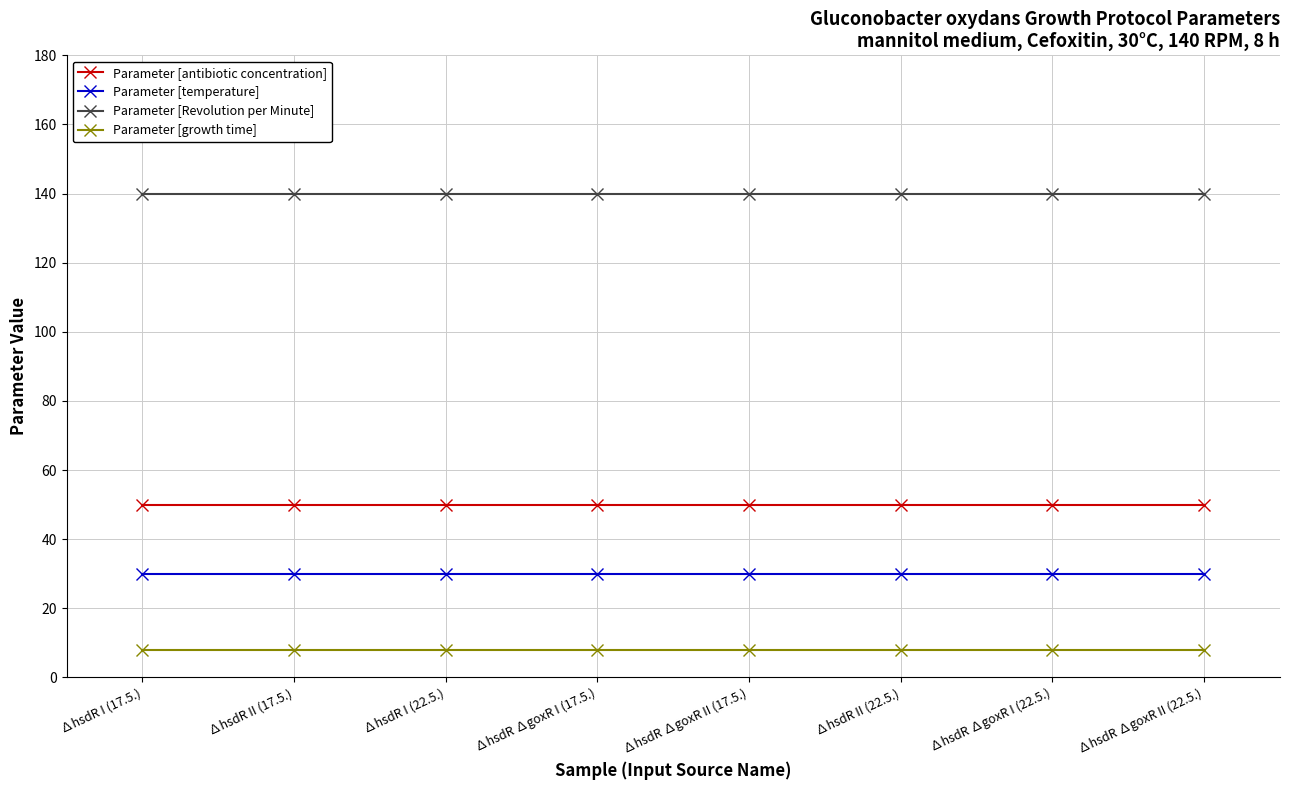

What position from the right is ∆hsdR II (17.5.)?

7